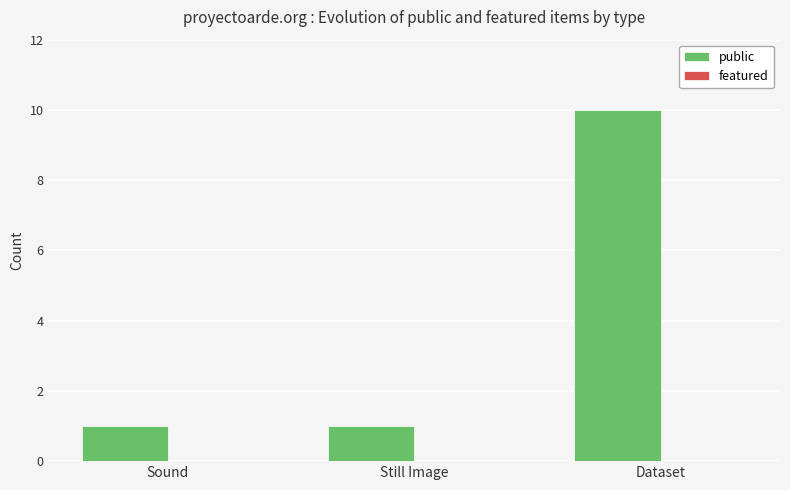

What is the sum of the values at Sound and Dataset?

11